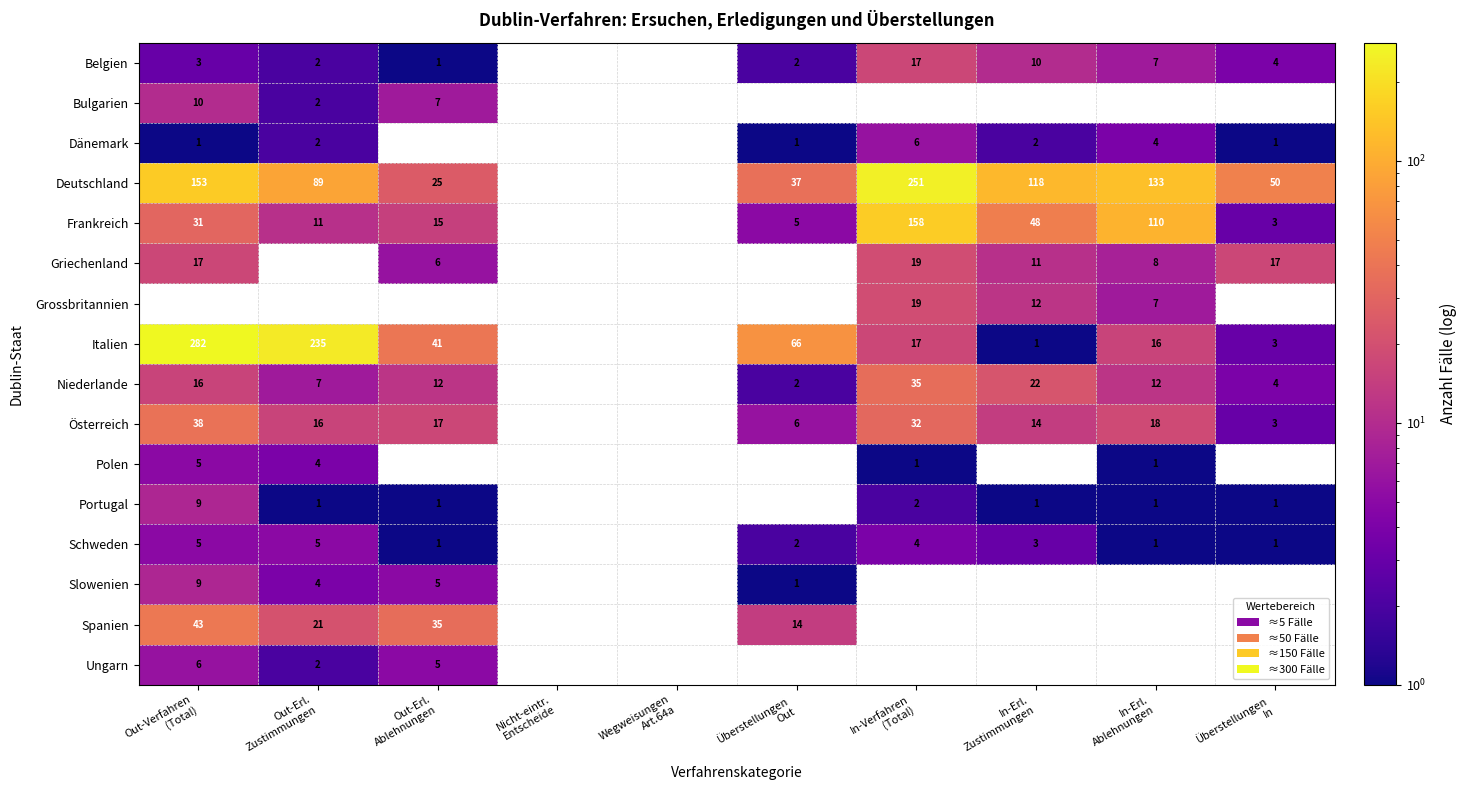

What is the approximate value of Niederlande at Überstellungen Out?

2.0